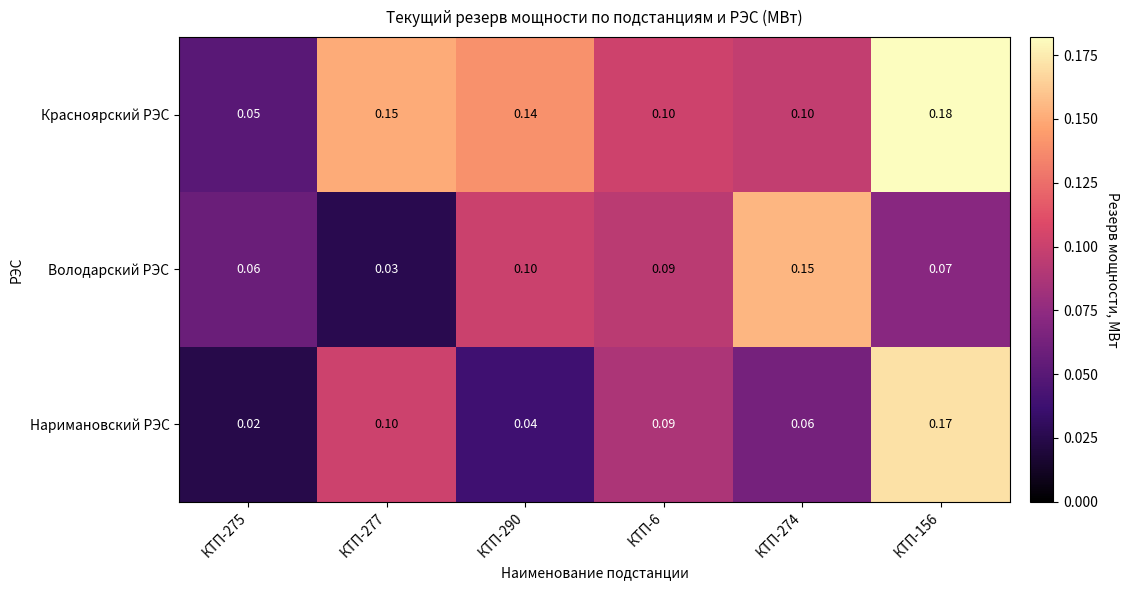

Rank the series by their maximum value, from lowest to highest.

Володарский РЭС, Наримановский РЭС, Красноярский РЭС